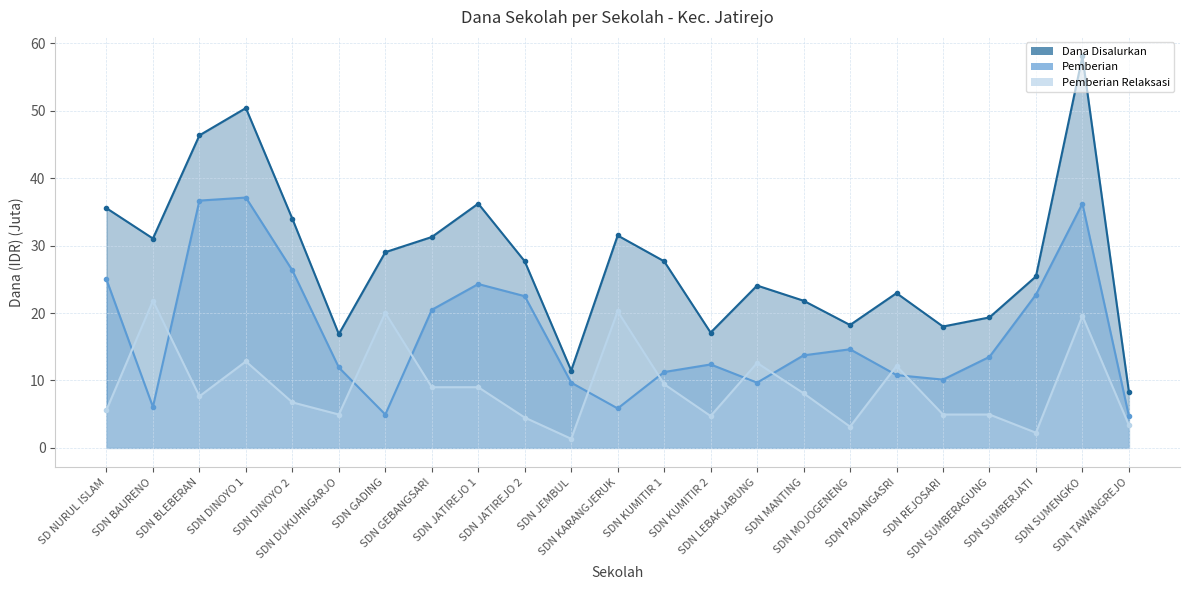

What is the sum of all Pemberian values?

390.6